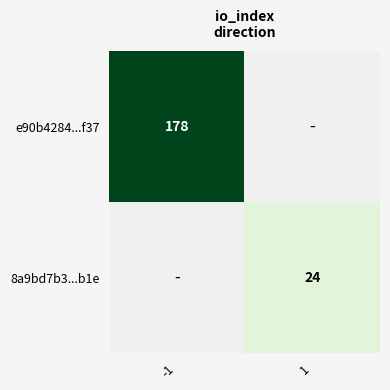

The e90b4284...f37 series shows 178 at -1. True or false?

True